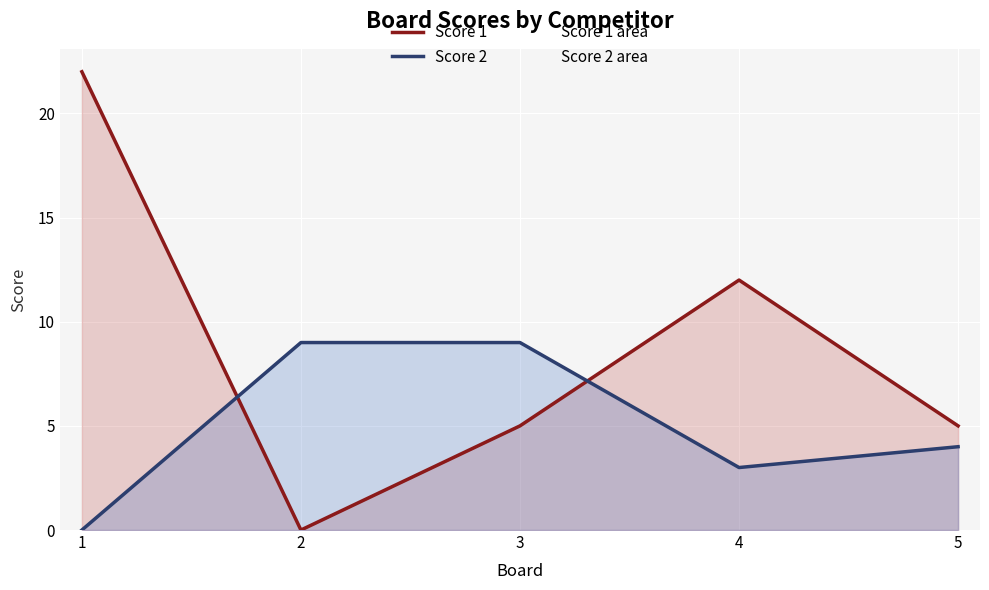

Count the number of data series in this chart.

2